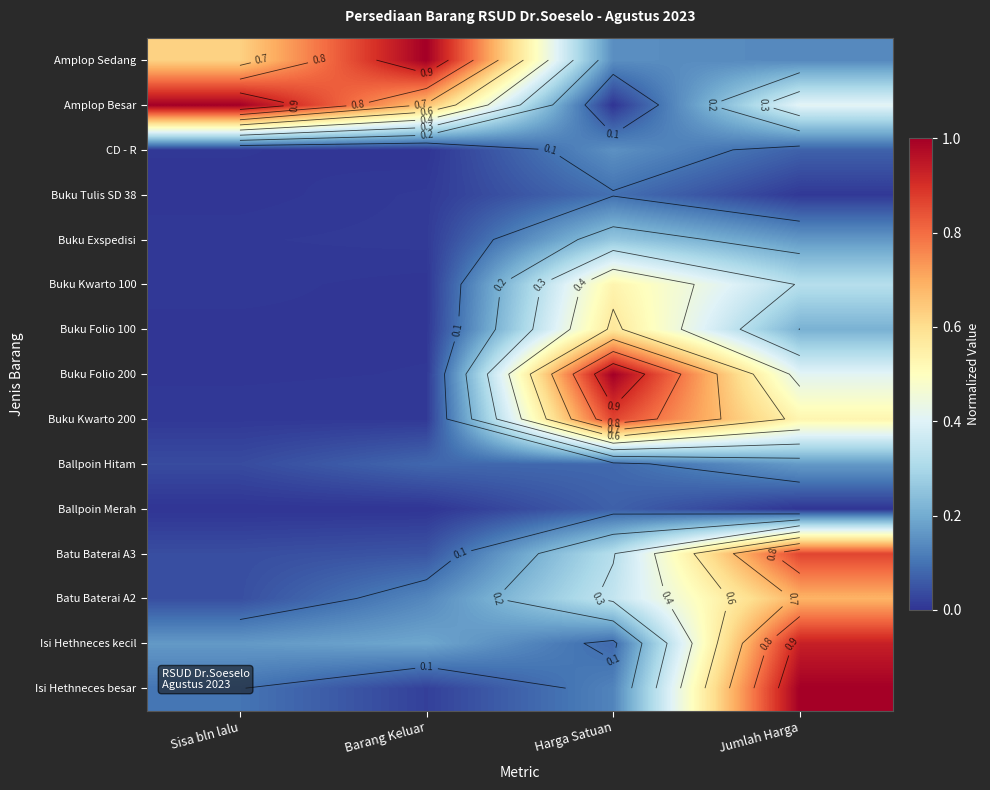

What is the spread (max minus min) of values at Harga Satuan?

1.0